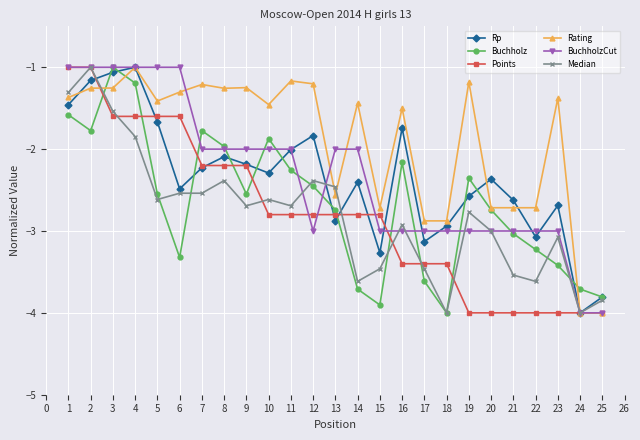

How many lines are shown in the chart?

6